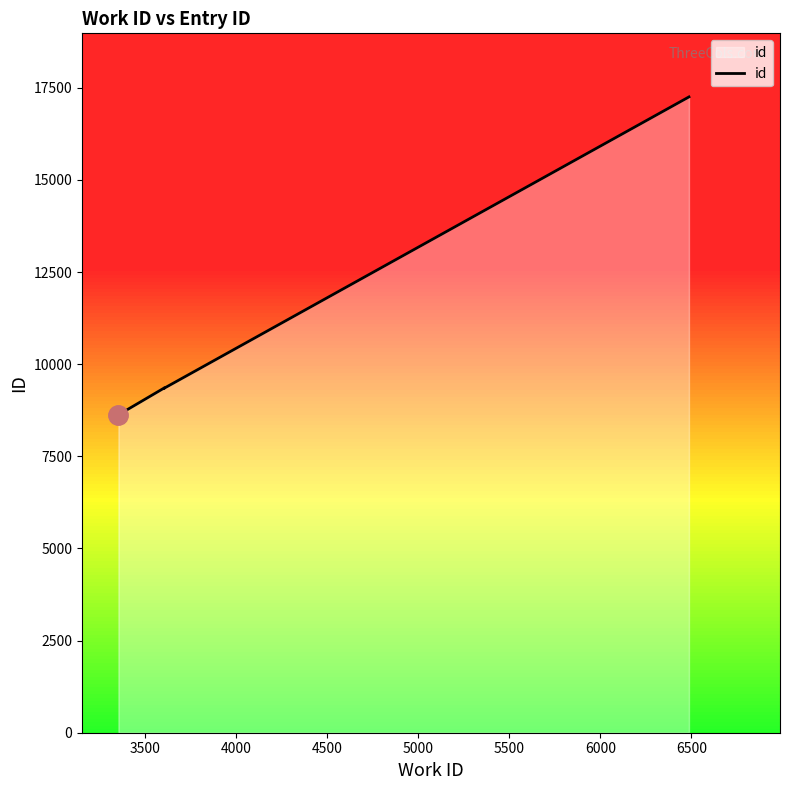

Between 6500 and 4000, which is larger?

6500